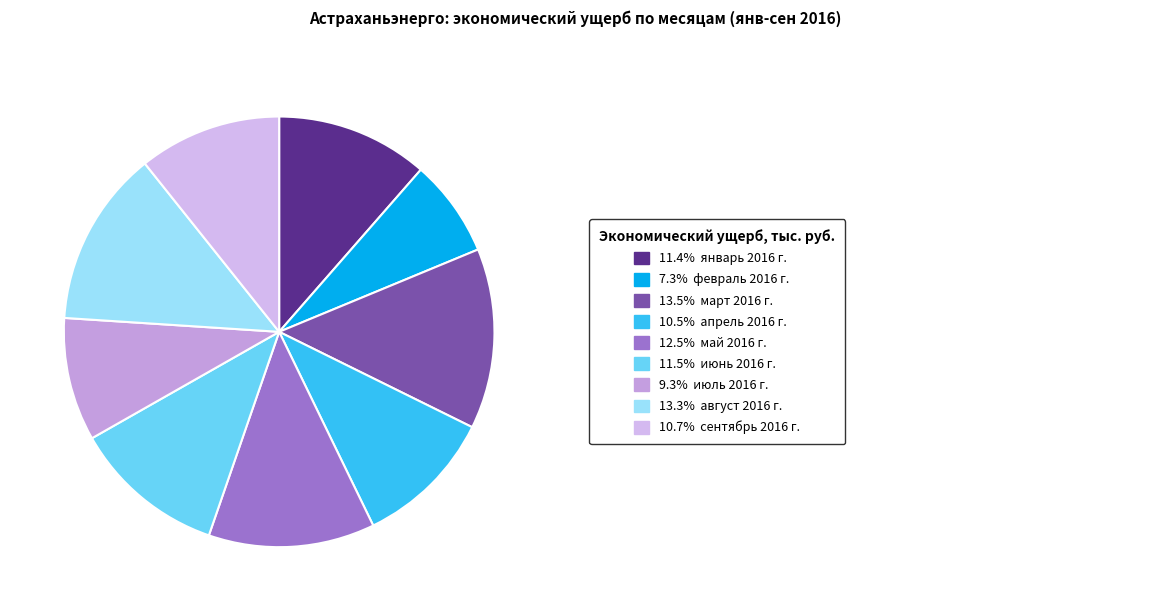

How many segments does this pie chart have?

9